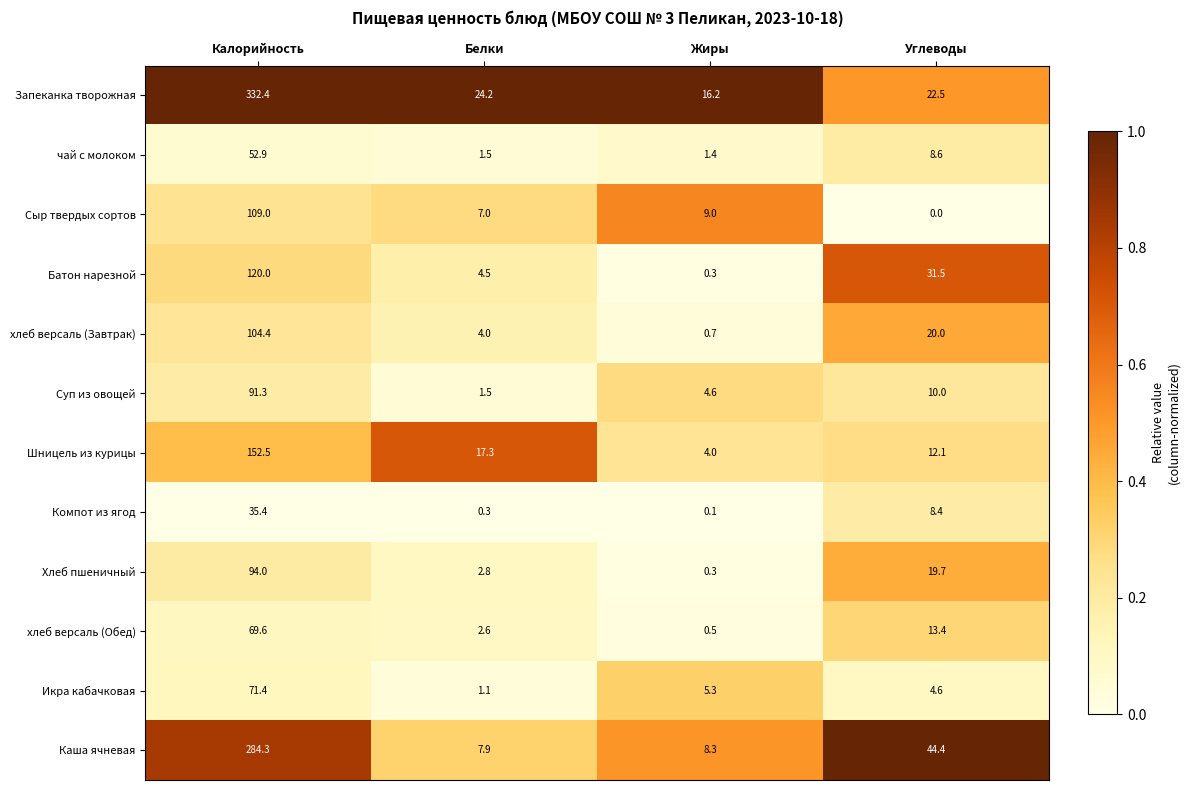

What is the total value across all series at Жиры?

50.7